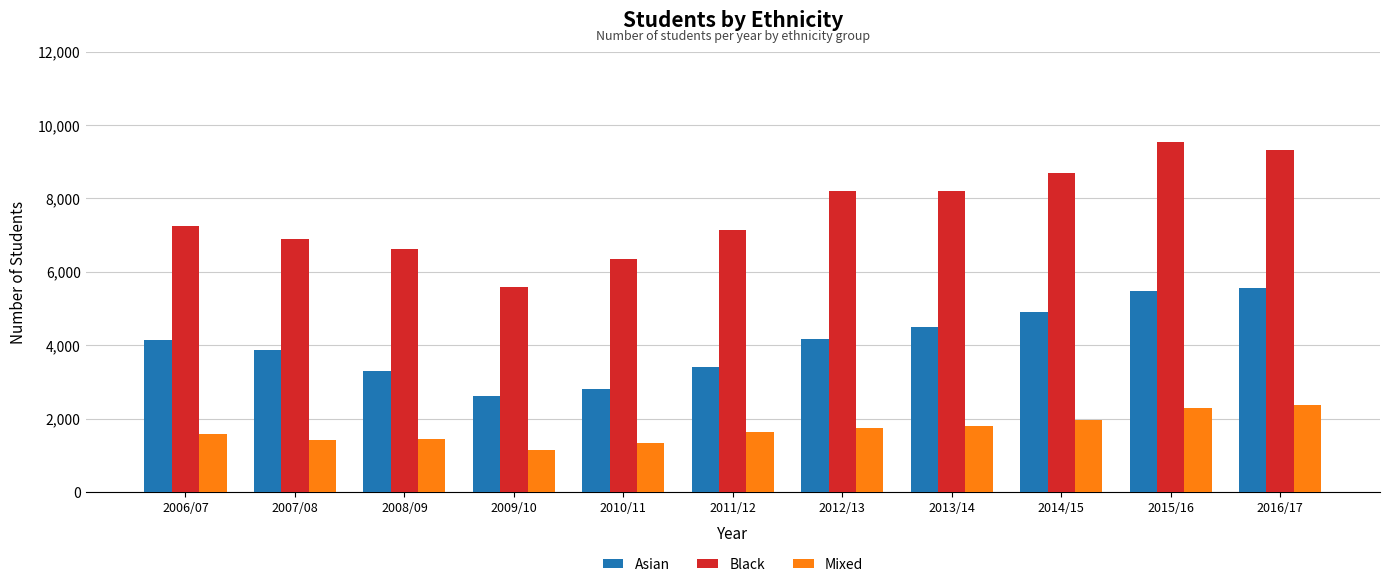

What are all the series names shown in the legend?

Asian, Black, Mixed